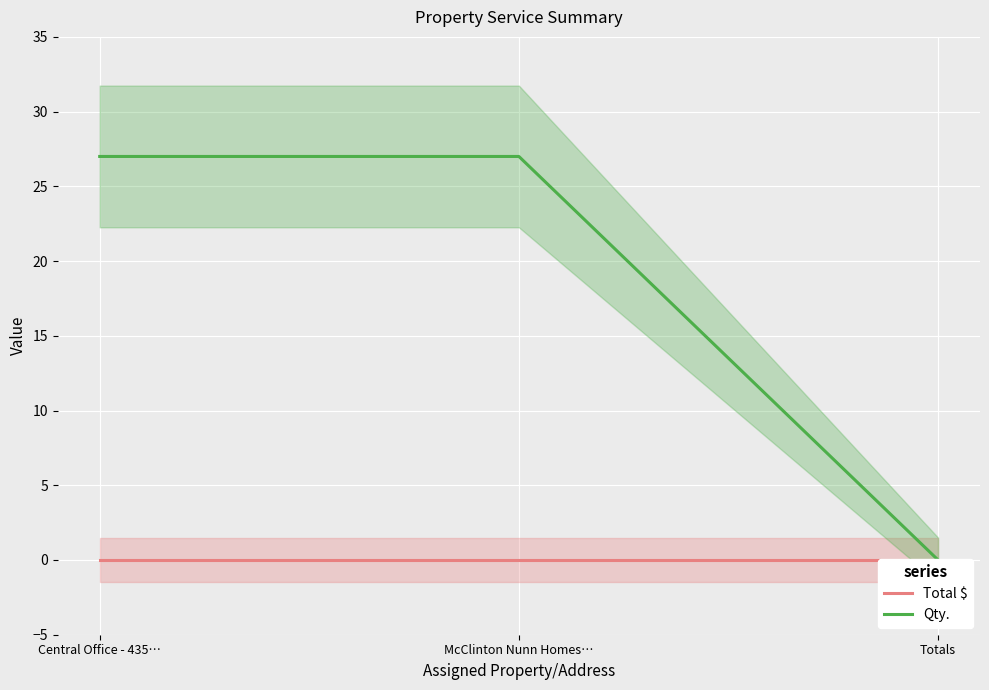

Reading left to right, list all the values displayed in this chart.

Total $: Central Office - 435…=0	McClinton Nunn Homes…=0	Totals=0
Qty.: Central Office - 435…=27	McClinton Nunn Homes…=27	Totals=0